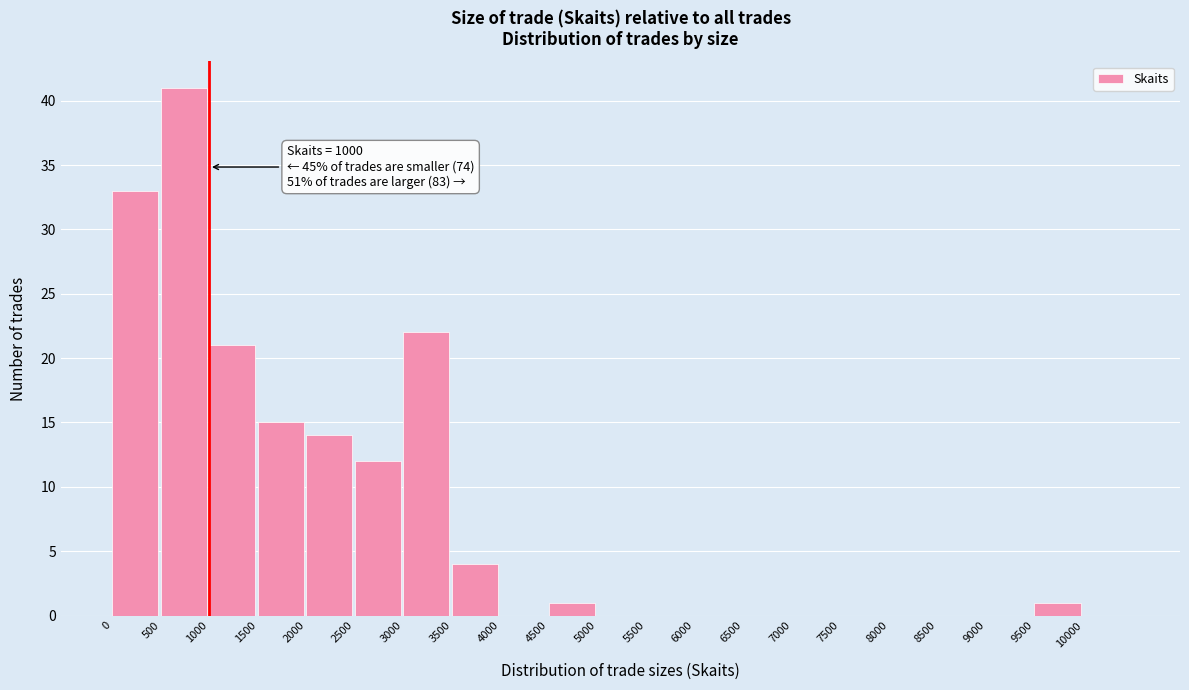

Over which range of the x-axis is the bar tallest?

500 to 1000